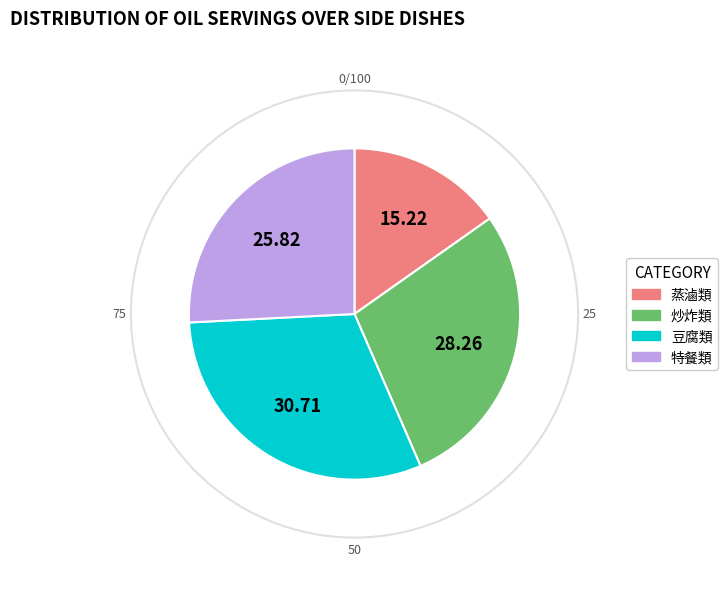

How many slices are in this pie chart?

4